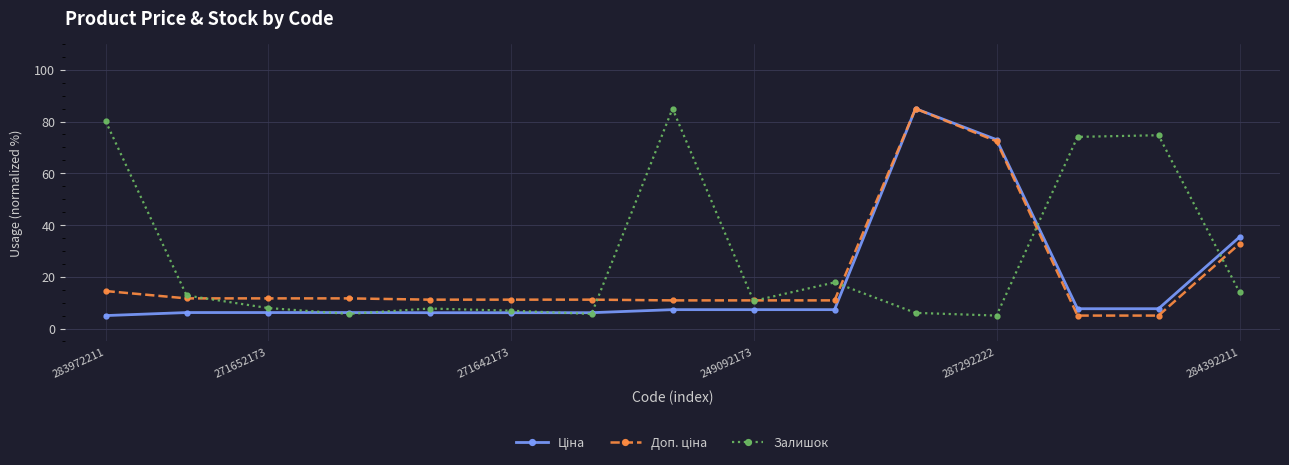

Which series has the largest total across all categories?

Залишок